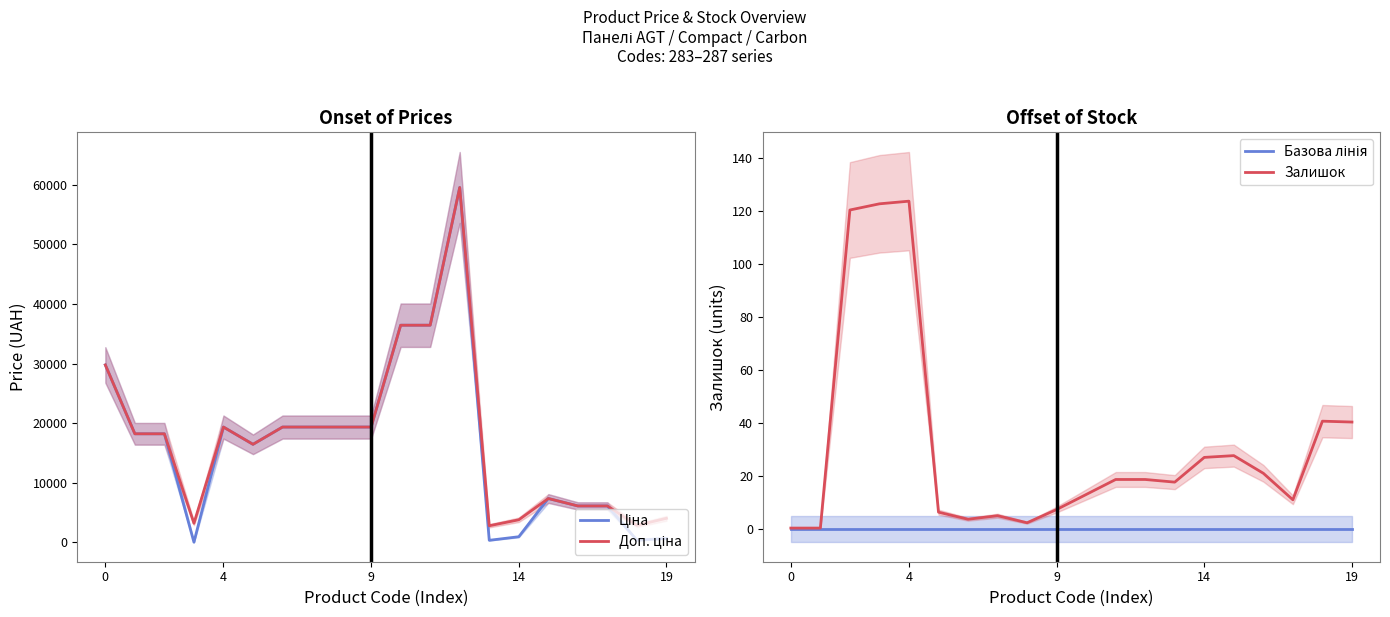

At which label does Ціна reach its peak?

12